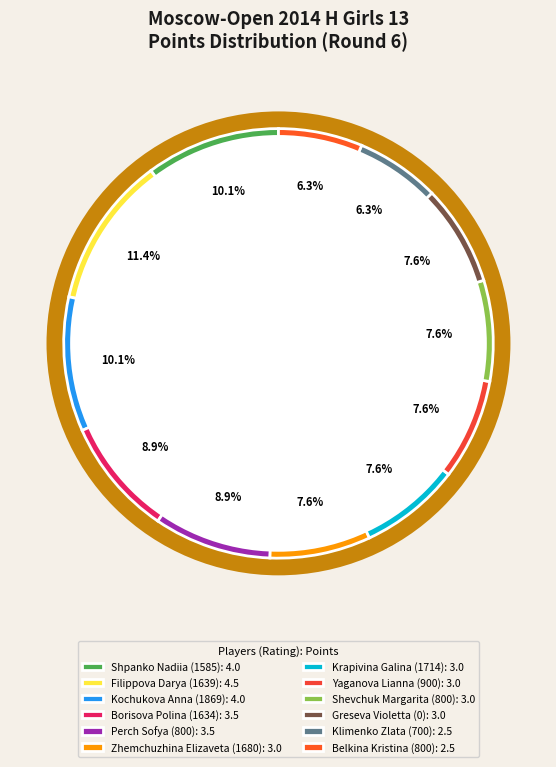

Does Shpanko Nadiia (1585) represent more than half of the total?

No